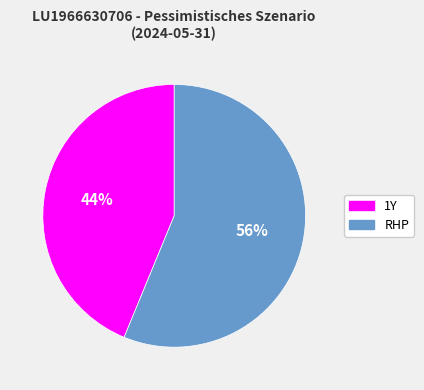

What percentage is the 1Y slice, to the nearest percent?

44%